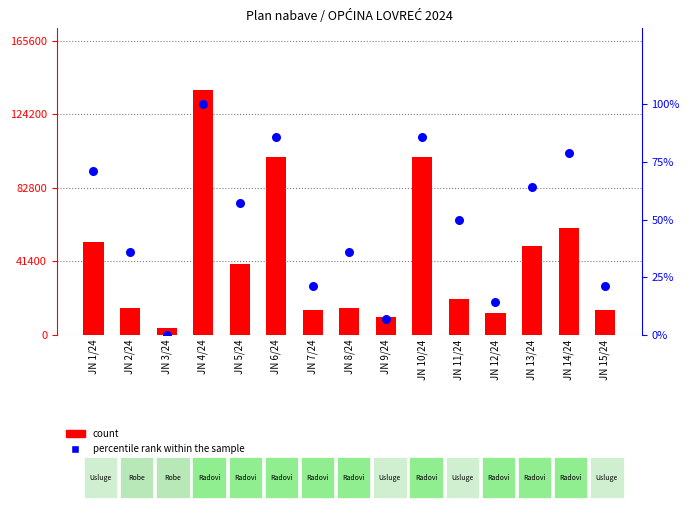

What are all the series names shown in the legend?

count, percentile rank within the sample